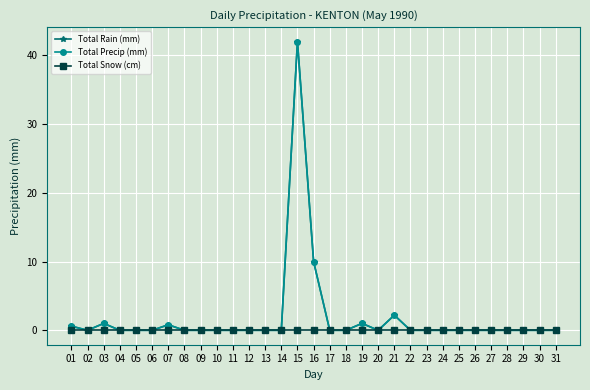

The Total Precip (mm) series shows 0.0 at 04. True or false?

True